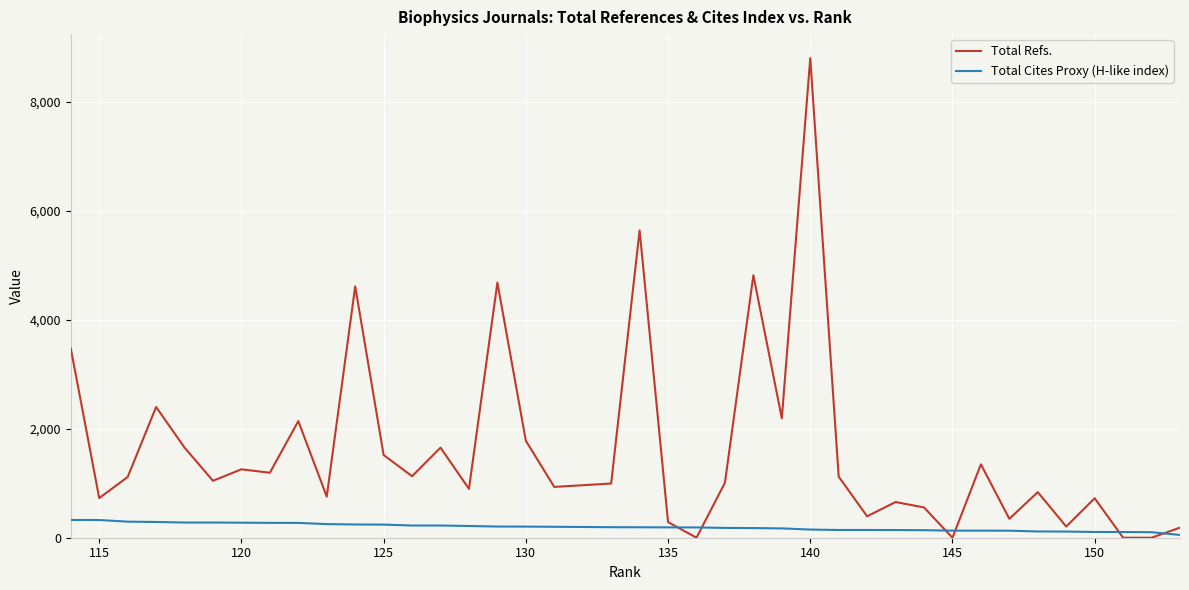

How many data points in Total Cites Proxy (H-like index) are above 192?

19